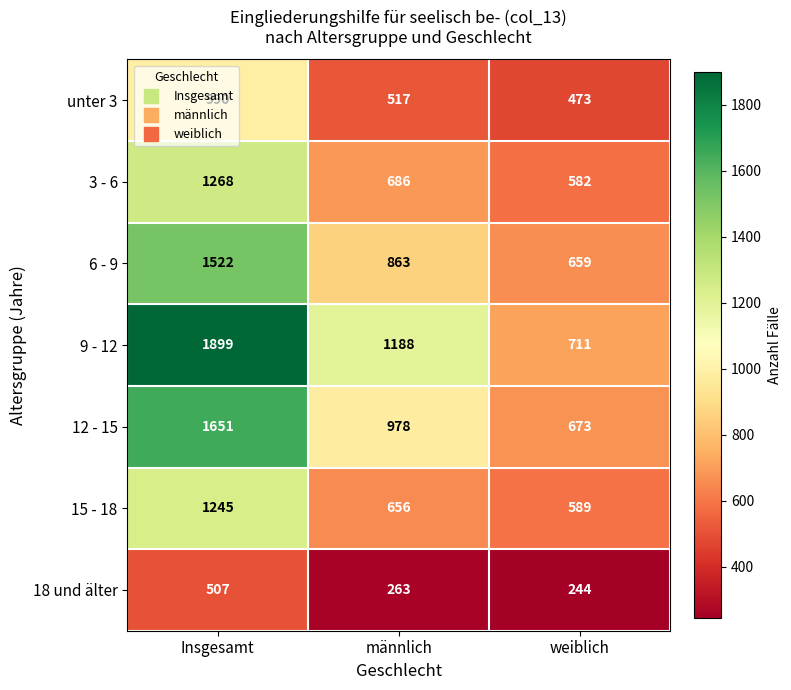

Which series has the largest range (max minus min)?

9 - 12